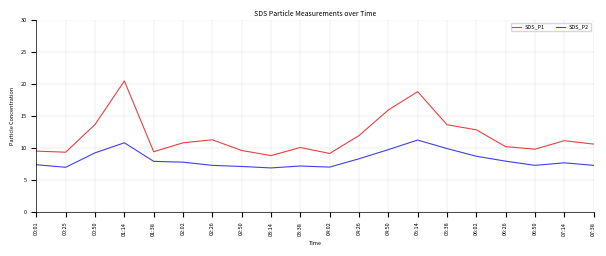

What position from the left is 02:50?

8